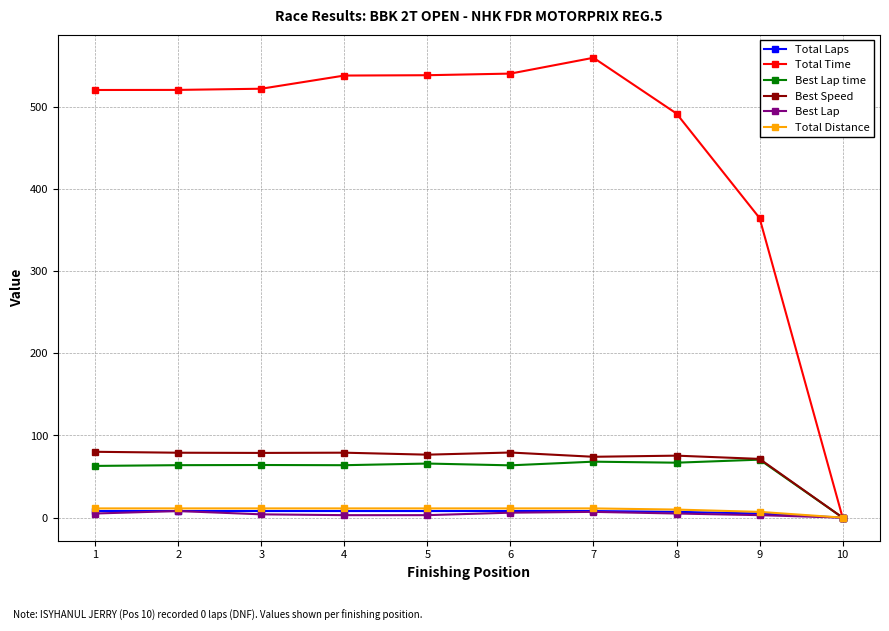

Which series has the largest total across all categories?

Total Time